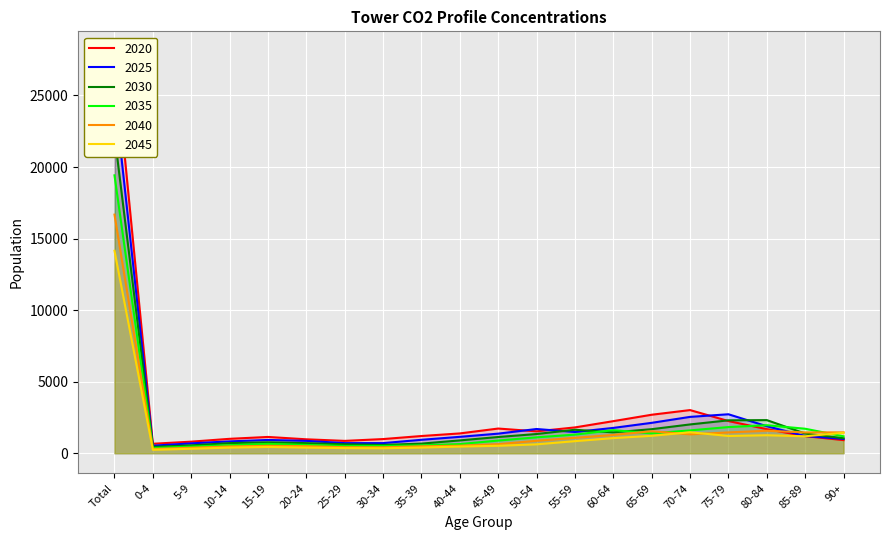

Is the value of 2040 at Total greater than the value of 2025 at 70-74?

Yes